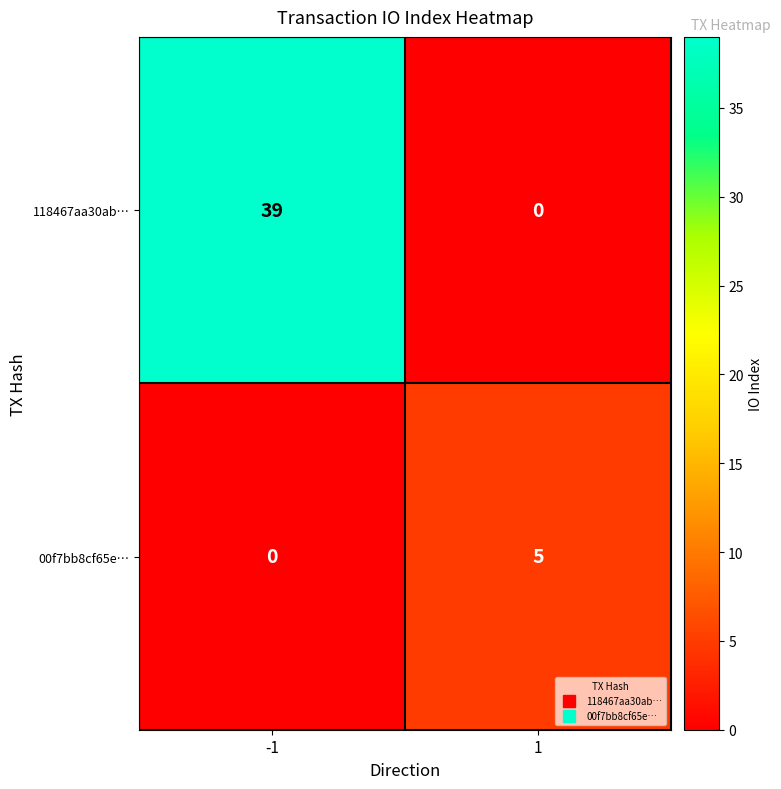

Reading right to left, transcribe all the data shown in this chart.

118467aa30ab…: 1=0	-1=39
00f7bb8cf65e…: 1=5	-1=0